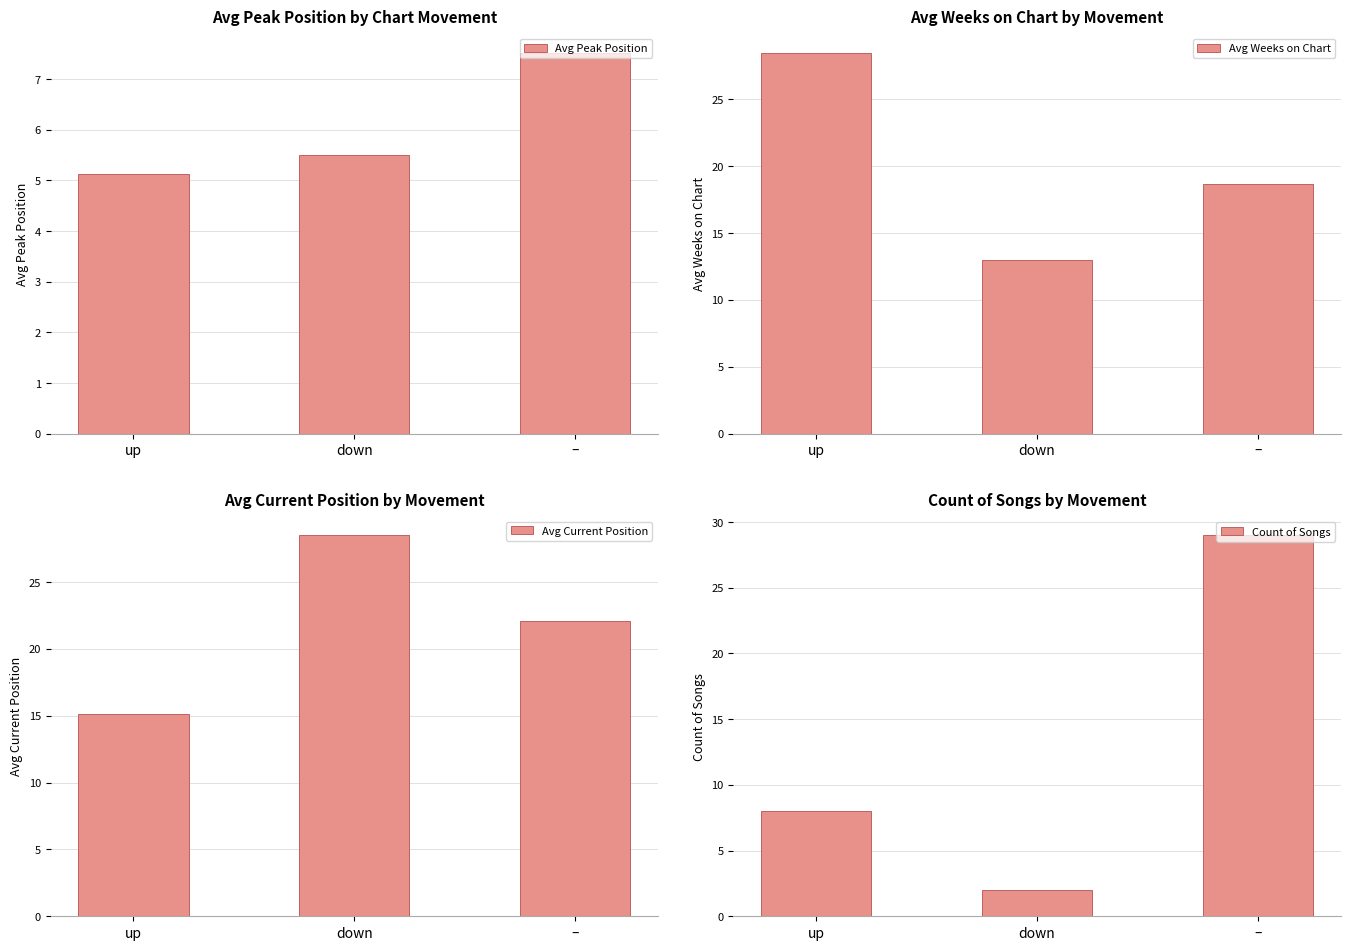

What are all the series names shown in the legend?

Avg Peak Position, Avg Weeks on Chart, Avg Current Position, Count of Songs